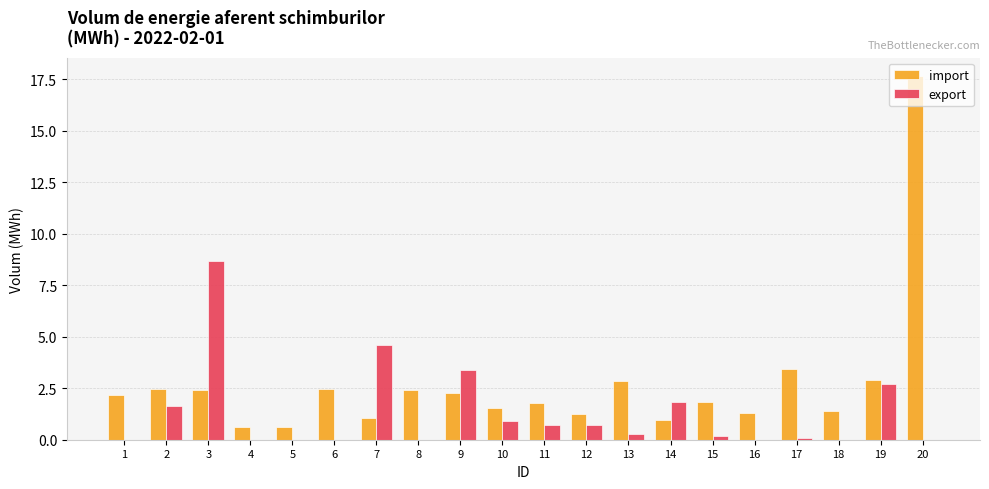

Which series changed the most between 2 and 4?

import